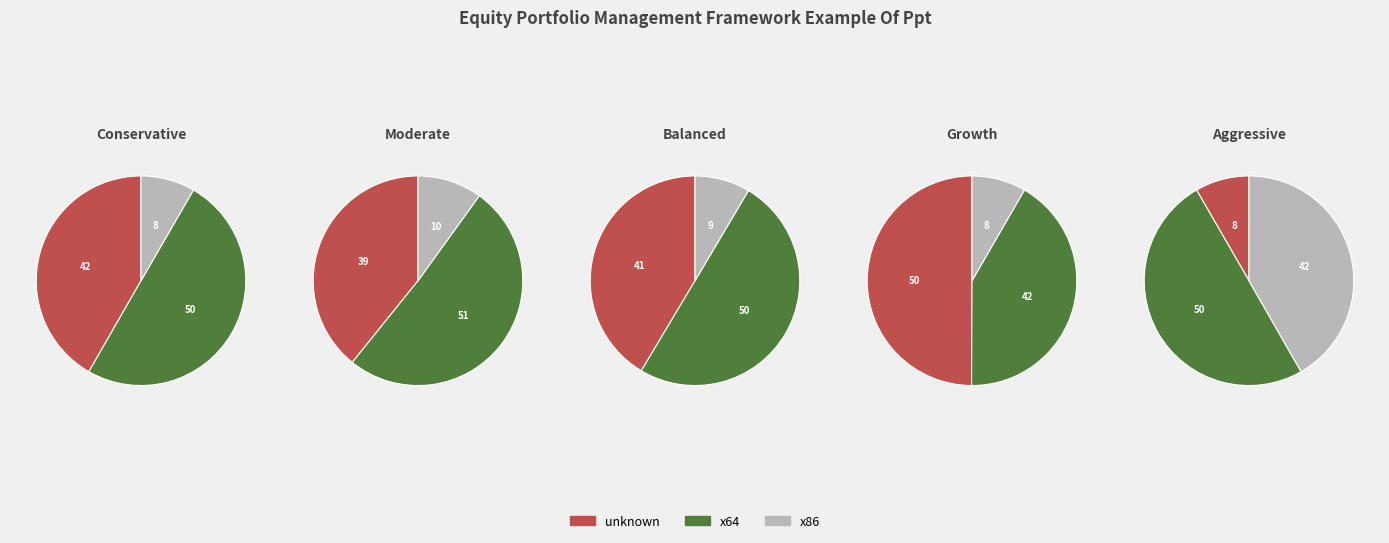

The 2015-05-05 slice represents 5% of the pie. True or false?

False